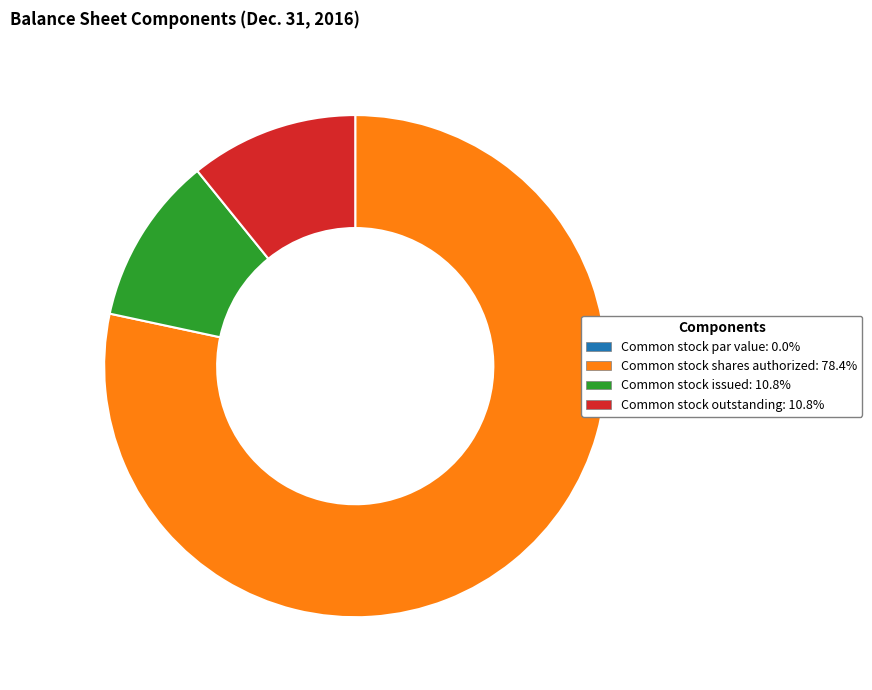

Is Common stock shares authorized the majority of the pie?

Yes